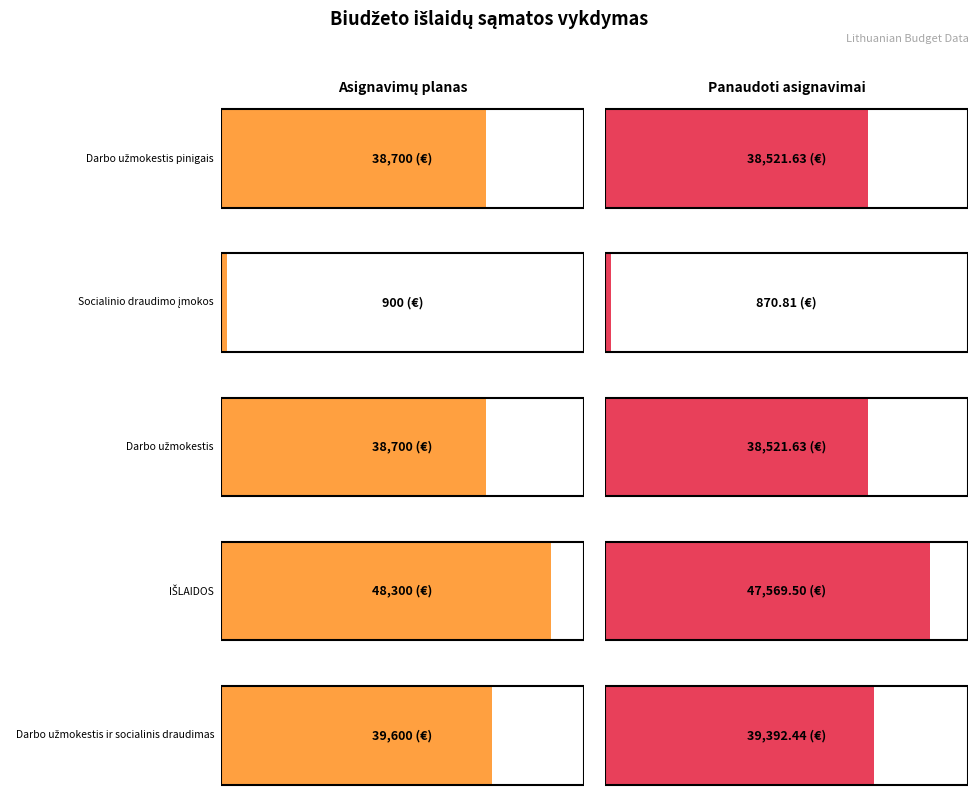

What is the value of the Asignavimų planas bar at the 5th from the left?

39600.0